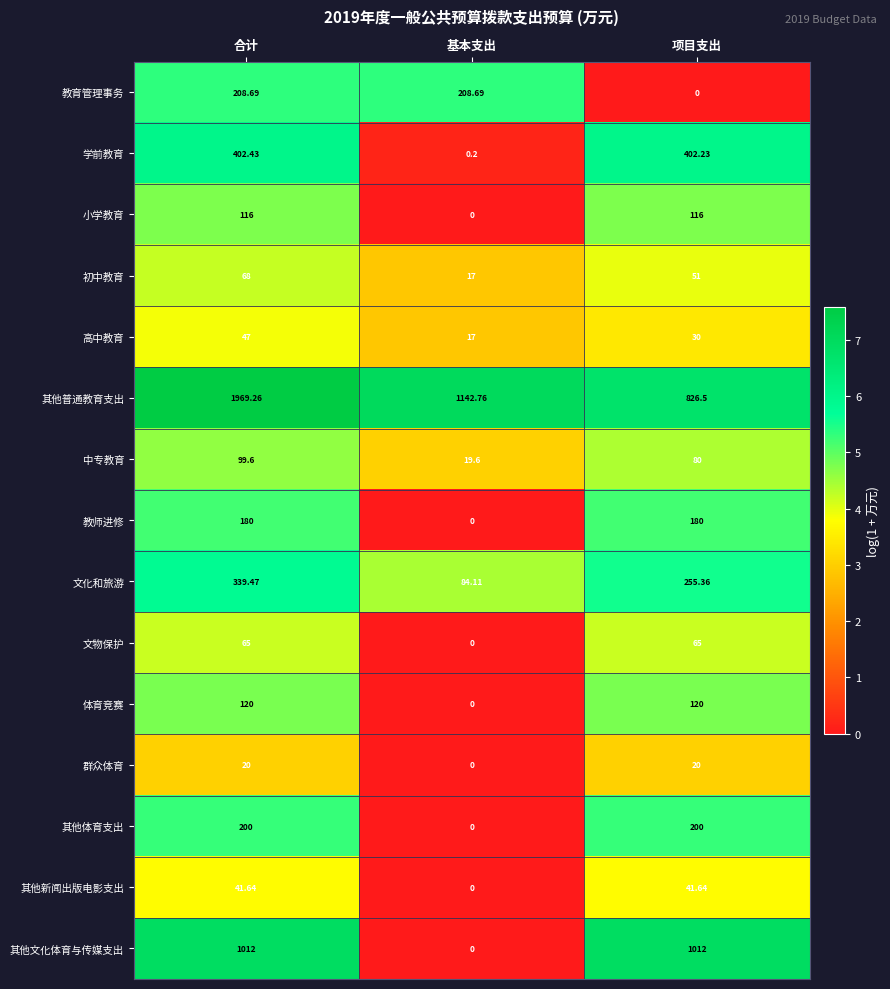

Which category has the lowest value in the 其他普通教育支出 series?

项目支出